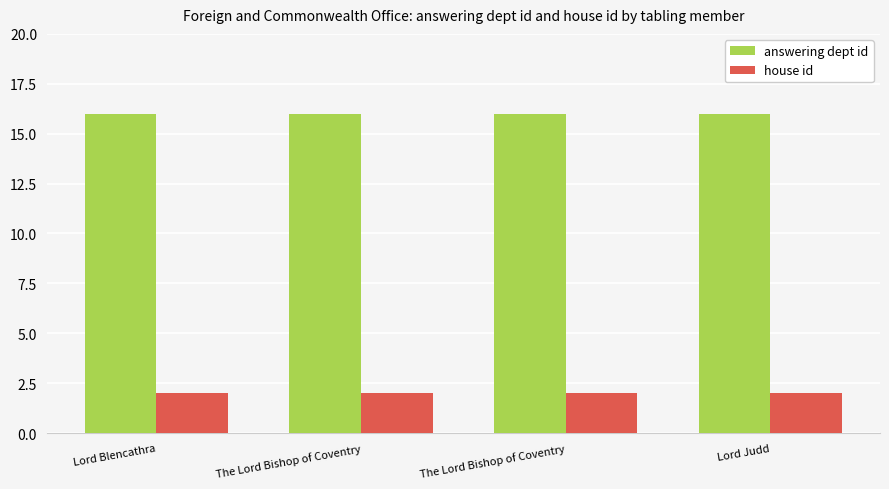

At which label is house id closest to 2?

Lord Blencathra